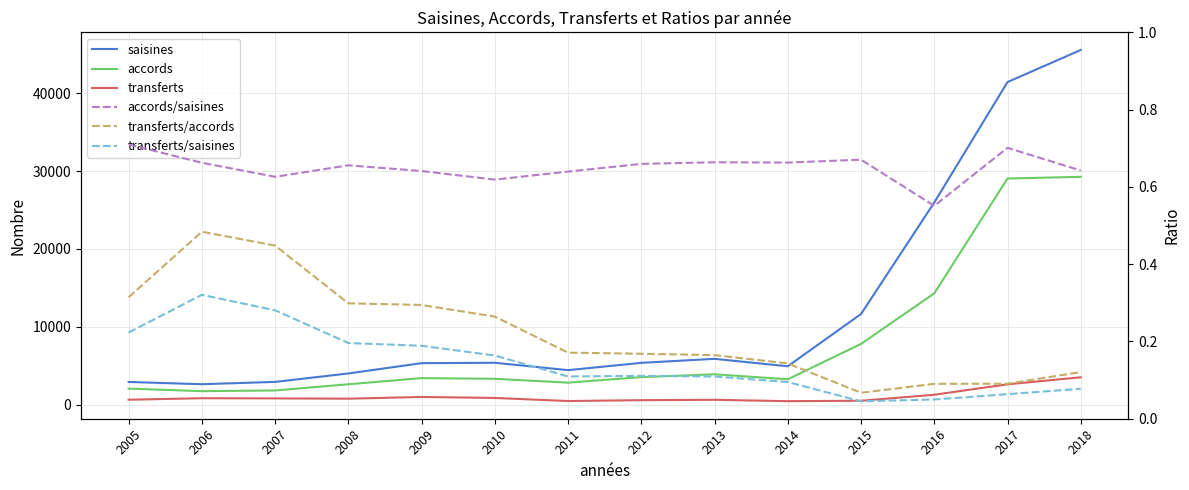

How many series are shown in this chart?

6